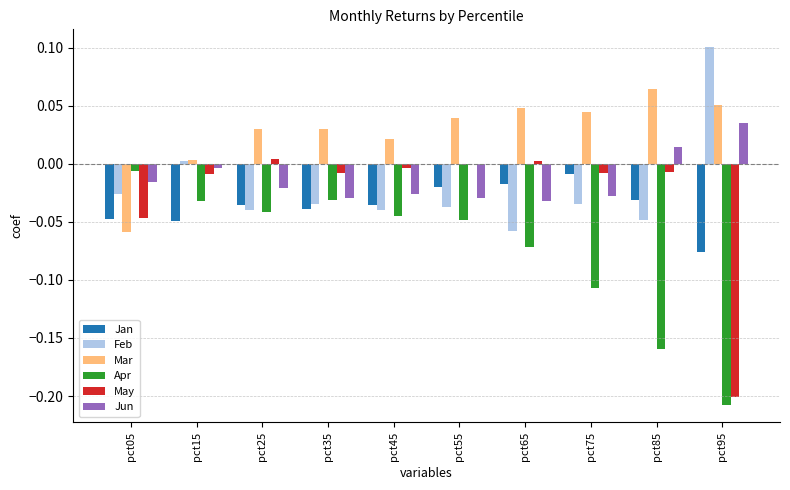

How many groups of bars are there?

10